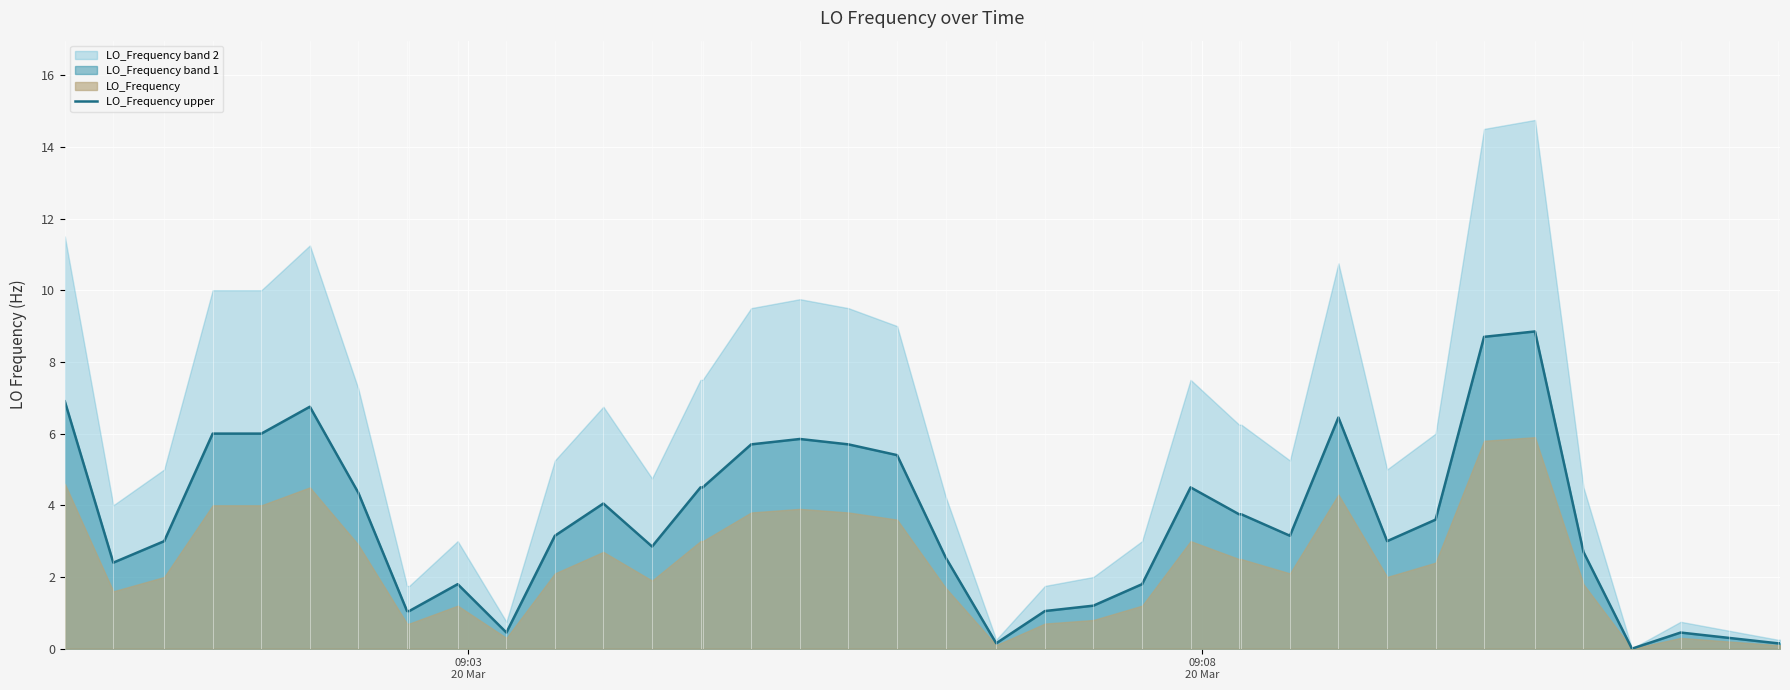

Is it true that the value at 33 is 14.2?

False